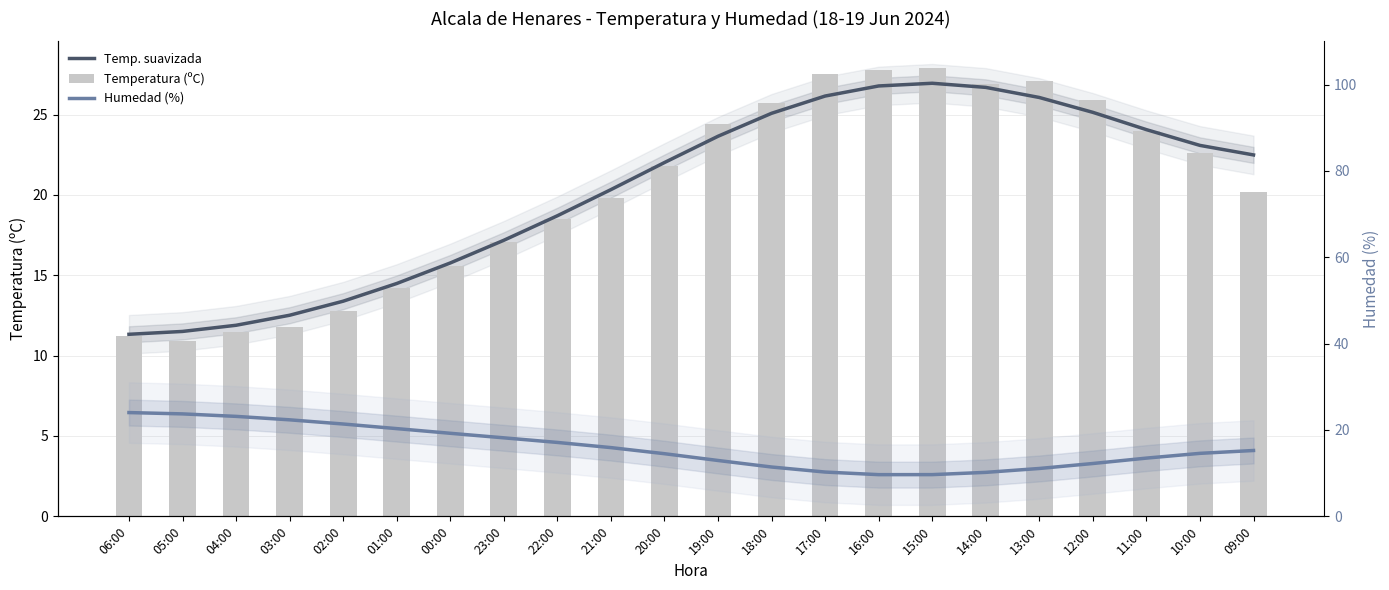

At which label does Humedad (%) reach its minimum?

16:00